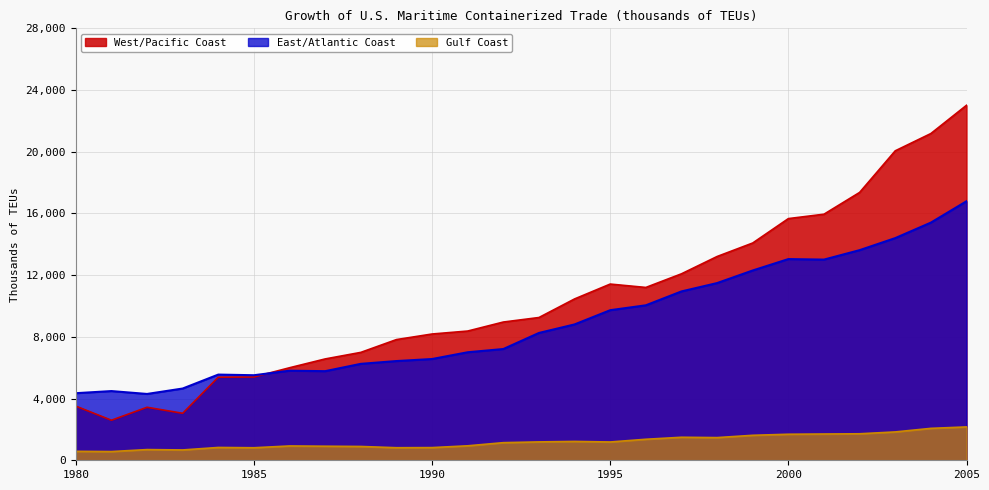

The West/Pacific Coast series shows 20060 at 2003. True or false?

True